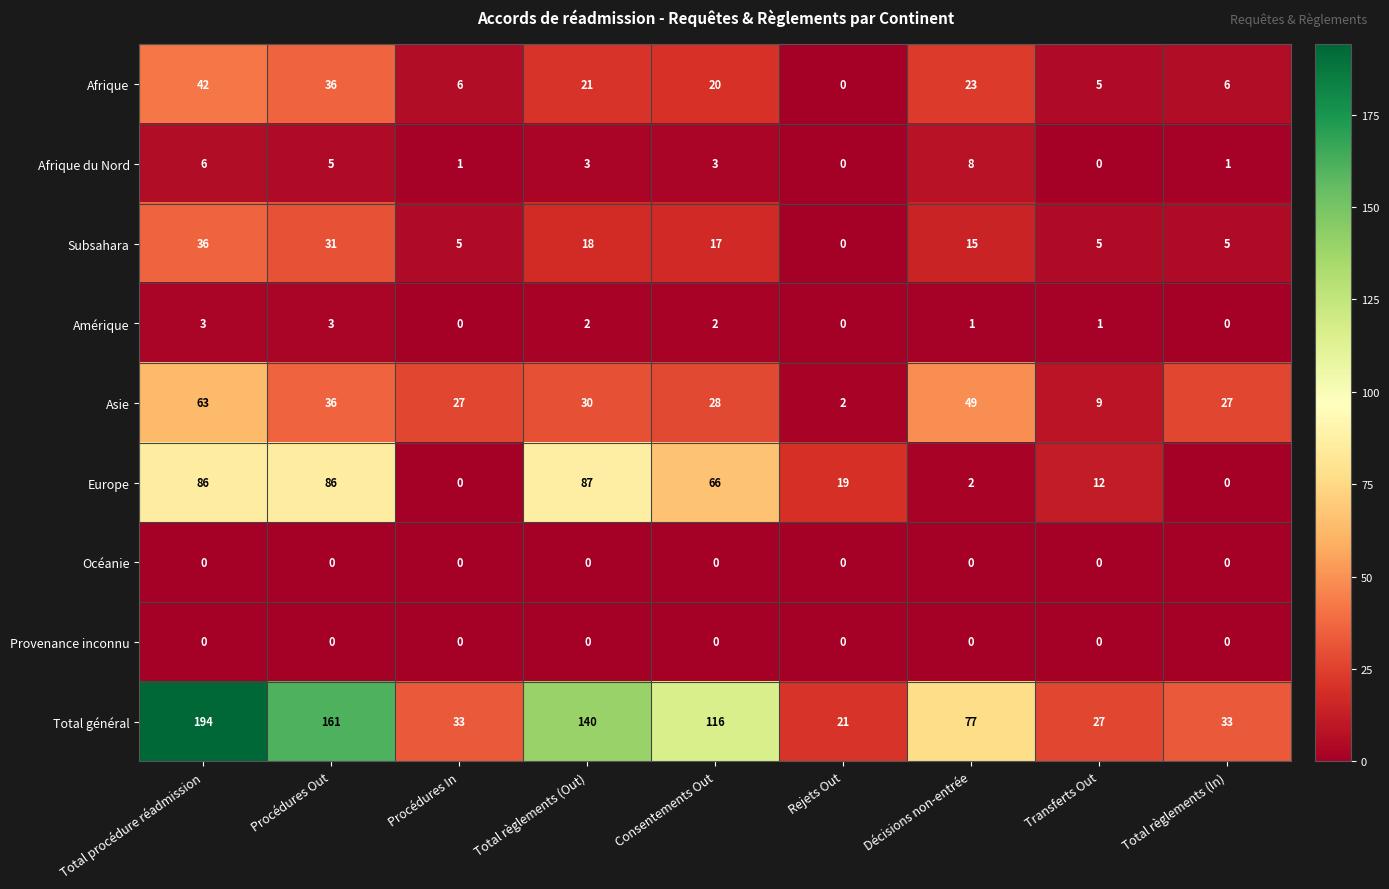

Read the Total général value at Décisions non-entrée.

77